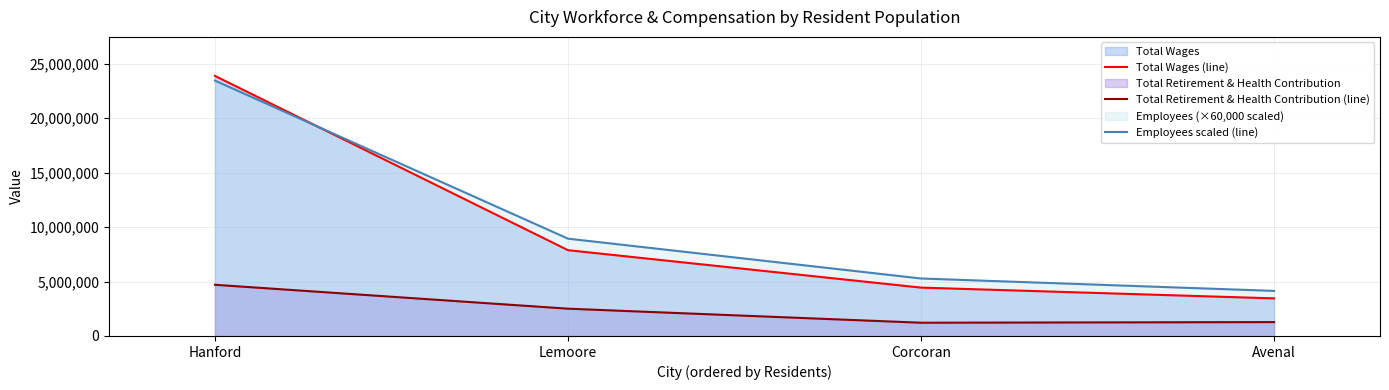

At Avenal, list the series in order from smallest to largest.

Total Retirement & Health Contribution (line), Total Wages (line), Employees scaled (line)